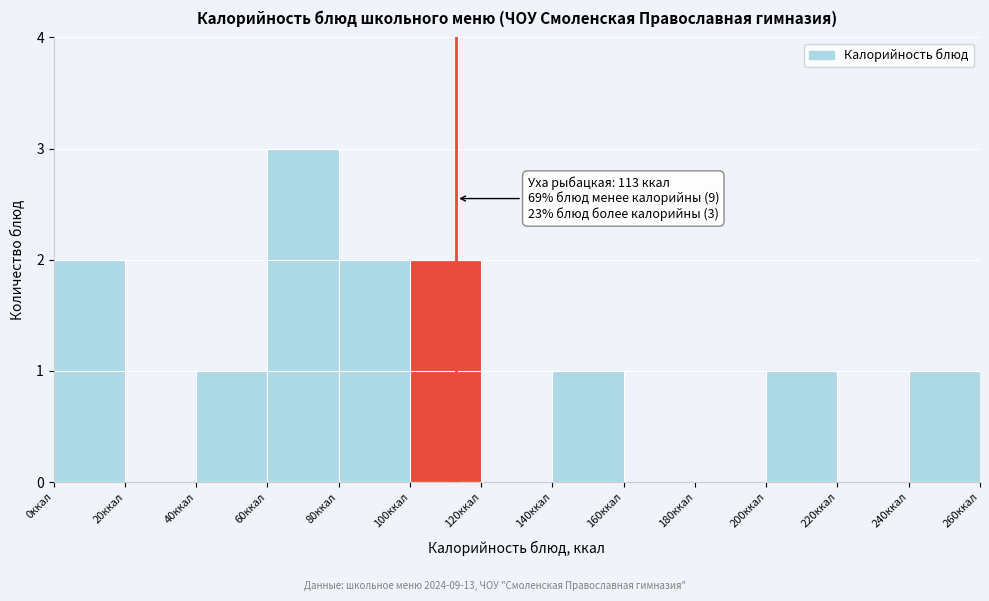

Which range on the x-axis has the tallest bar?

60 to 80